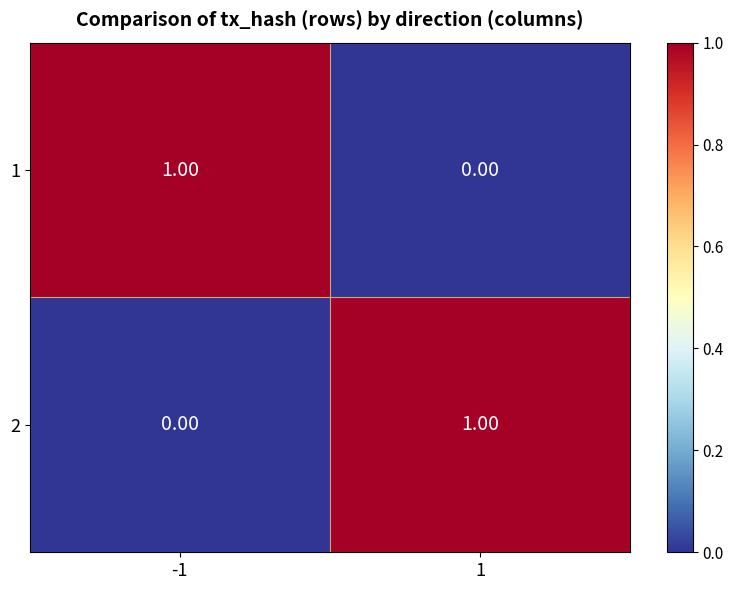

Is the value of 1 at 1 greater than the value of 2 at 1?

No